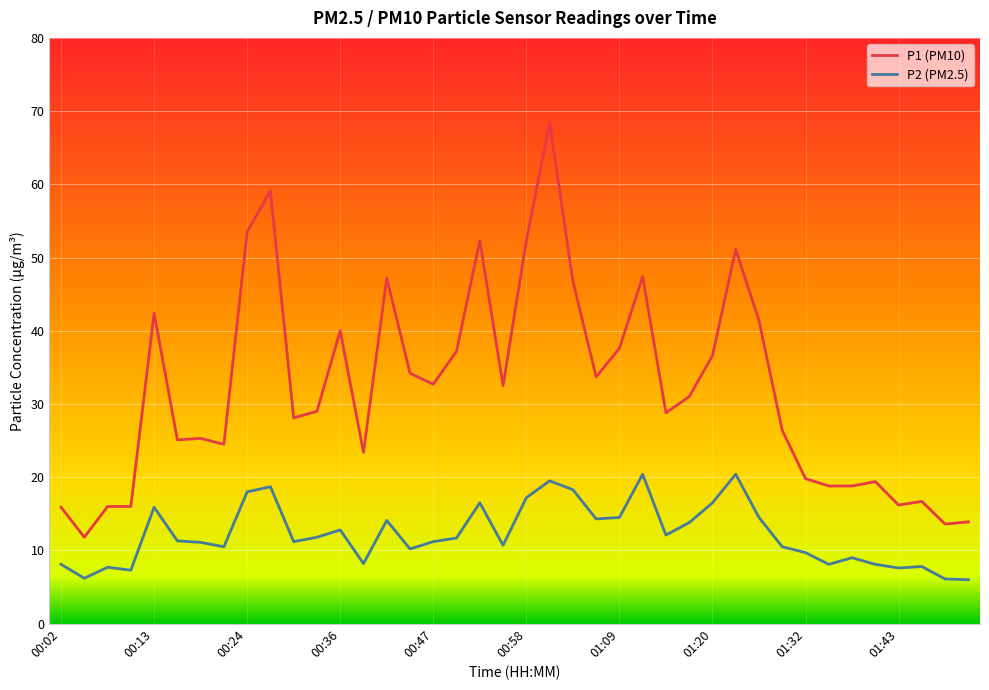

What is the sum of all P1 (PM10) values?

1284.9